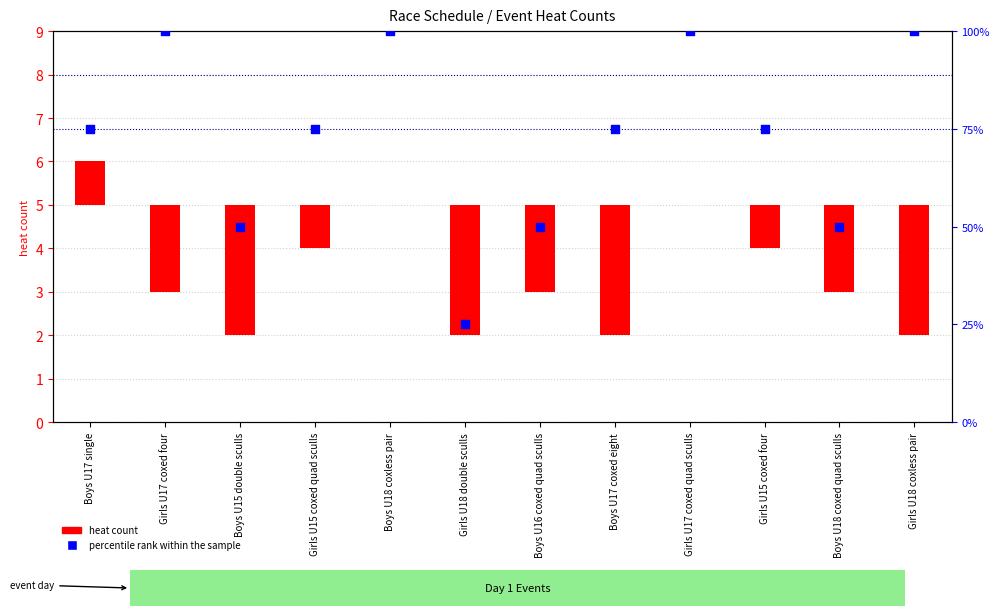

Is the value of heat count at Boys U17 coxed eight greater than the value of percentile rank within the sample at Boys U15 double sculls?

No